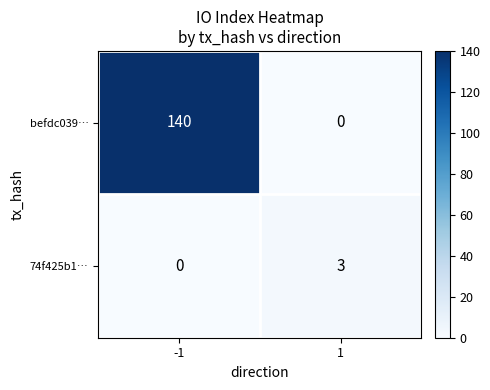

At -1, list the series in order from largest to smallest.

befdc039…, 74f425b1…